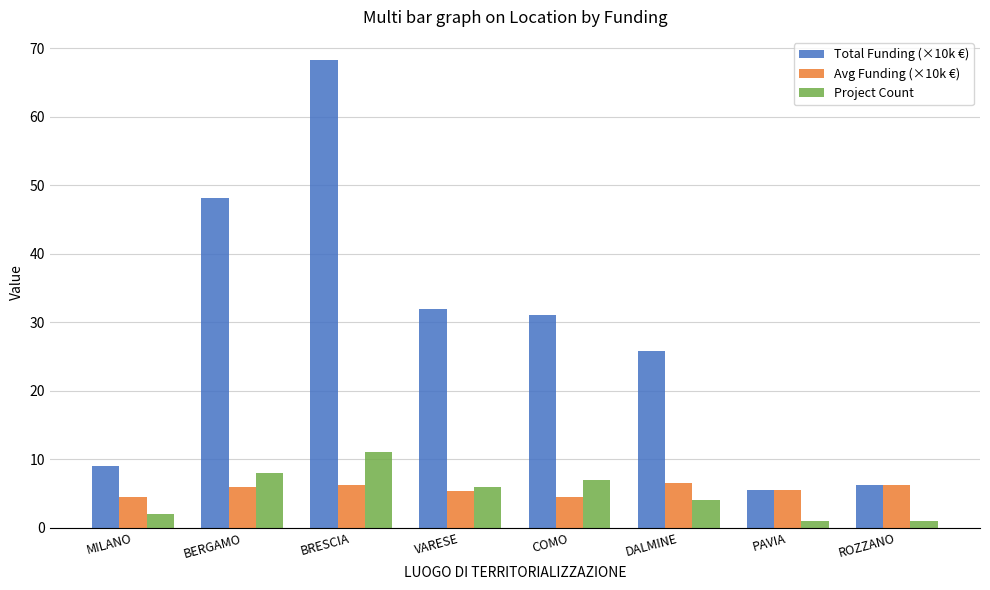

List the series in order of their peak value, highest first.

Total Funding (×10k €), Project Count, Avg Funding (×10k €)